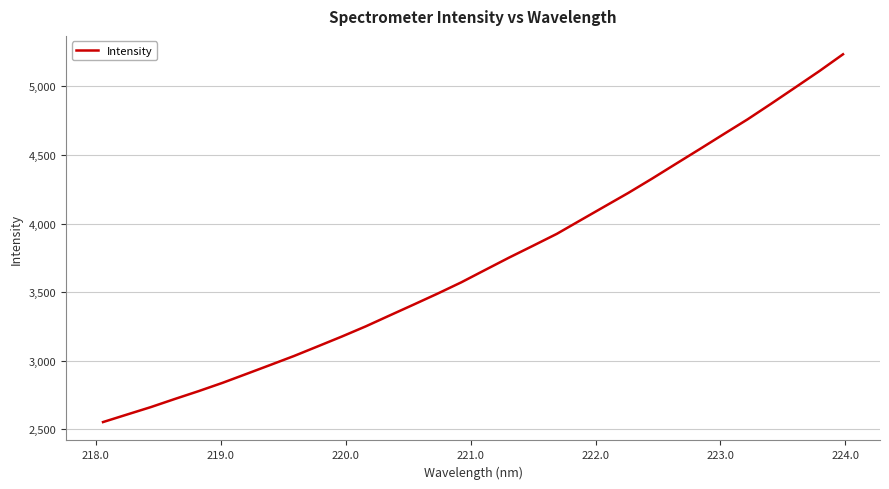

What is the greatest value displayed?

5232.8